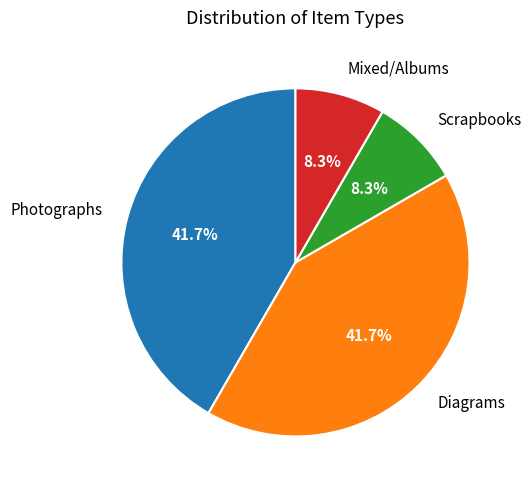

What percentage is NOT represented by Photographs?

58.3%